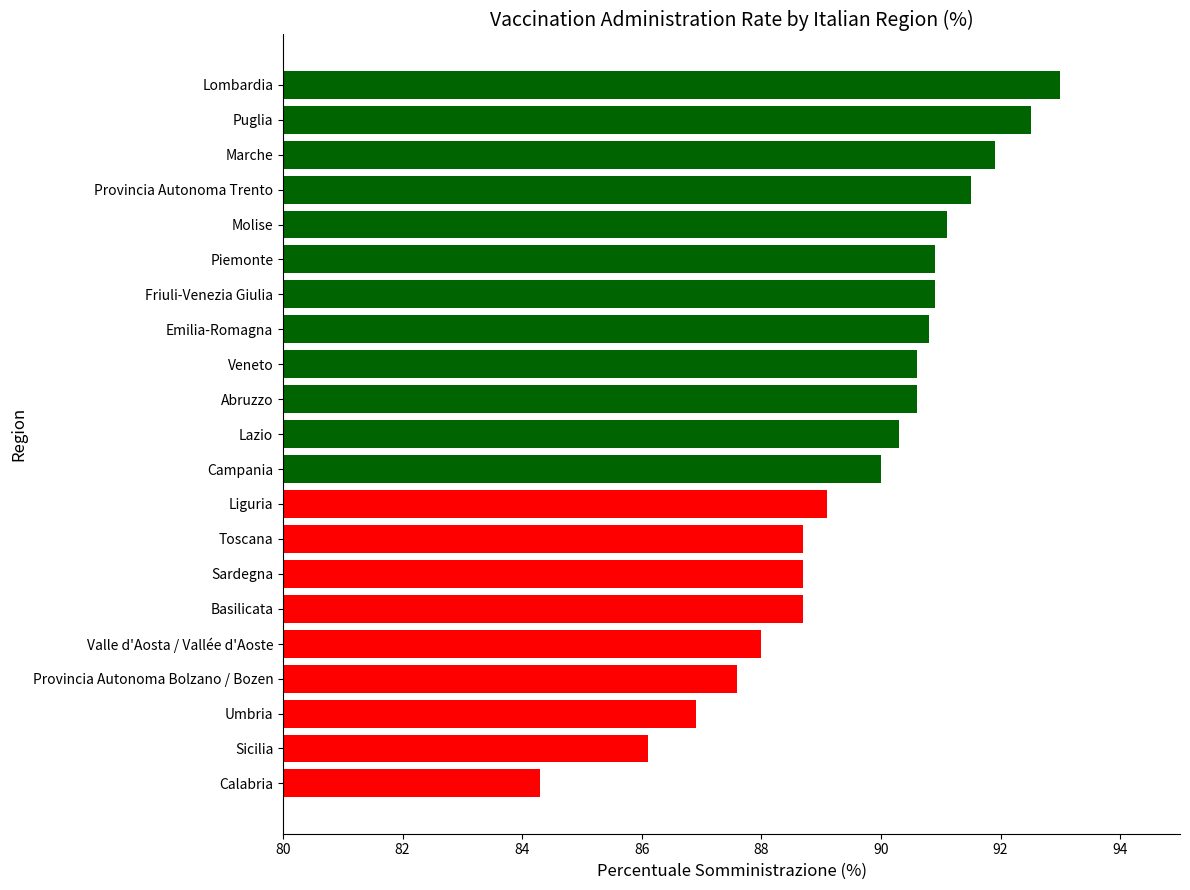

The value at Toscana is 152.9. True or false?

False